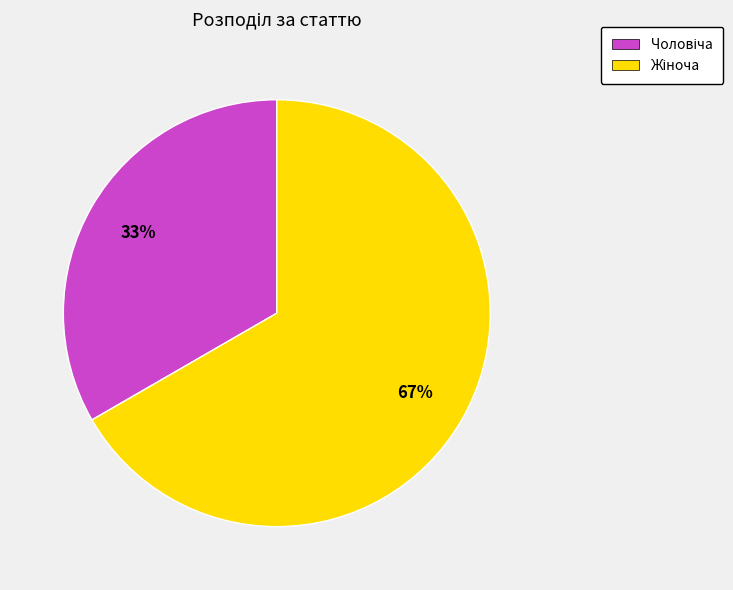

Is there any slice that represents more than half of the pie?

Yes